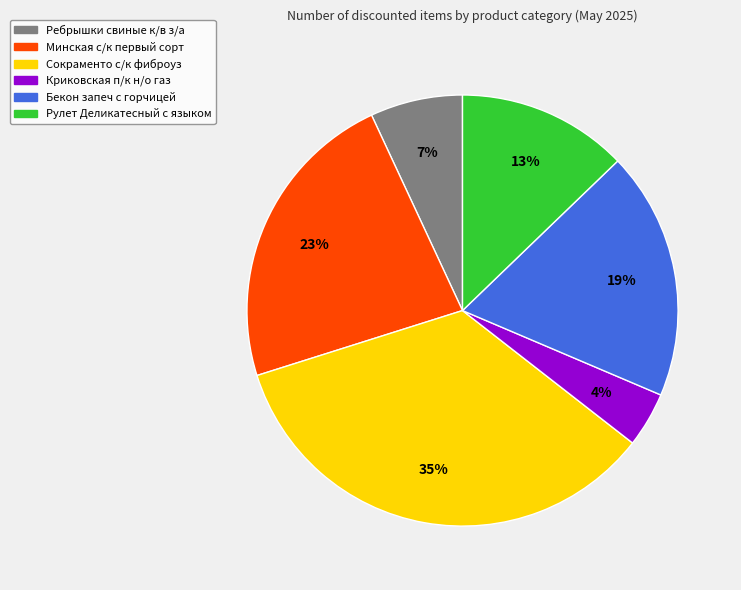

Is it true that Бекон запеч с горчицей is 19% of the pie?

True